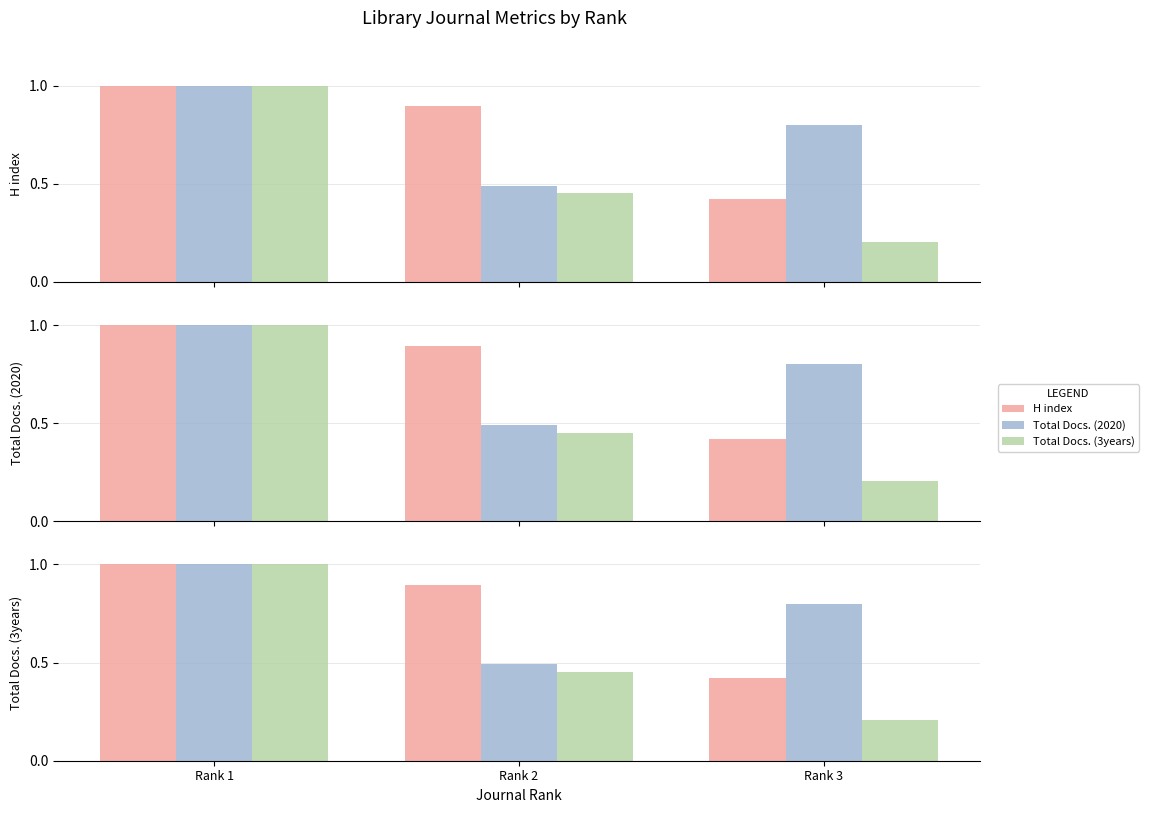

The H index series shows 0.7 at Rank 1. True or false?

False